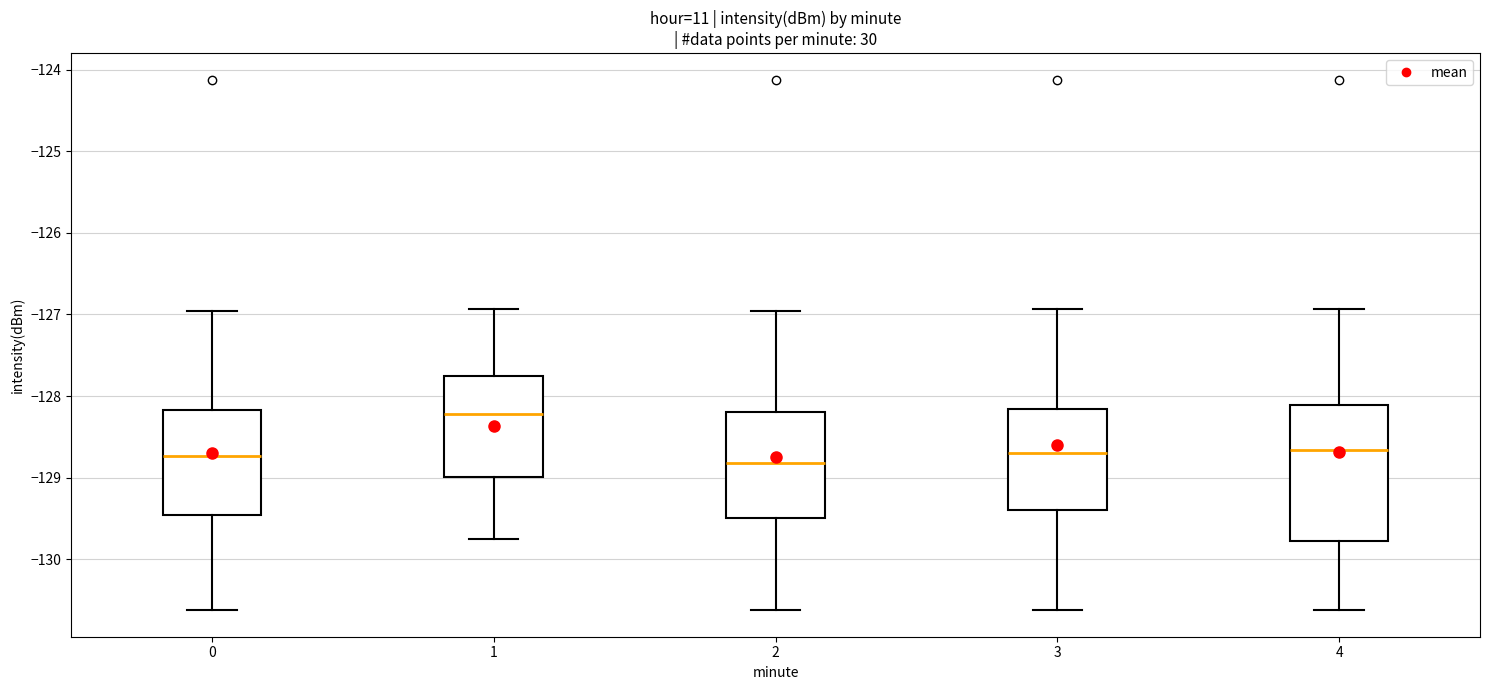

Comparing the boxes themselves (not the whiskers), which one is the tallest?

4